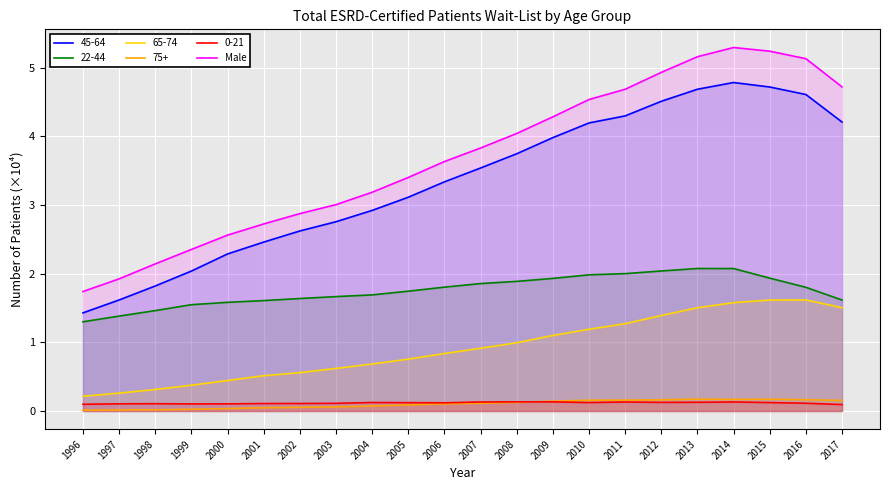

What is the difference between the values at 2005 and 2008?

0.6